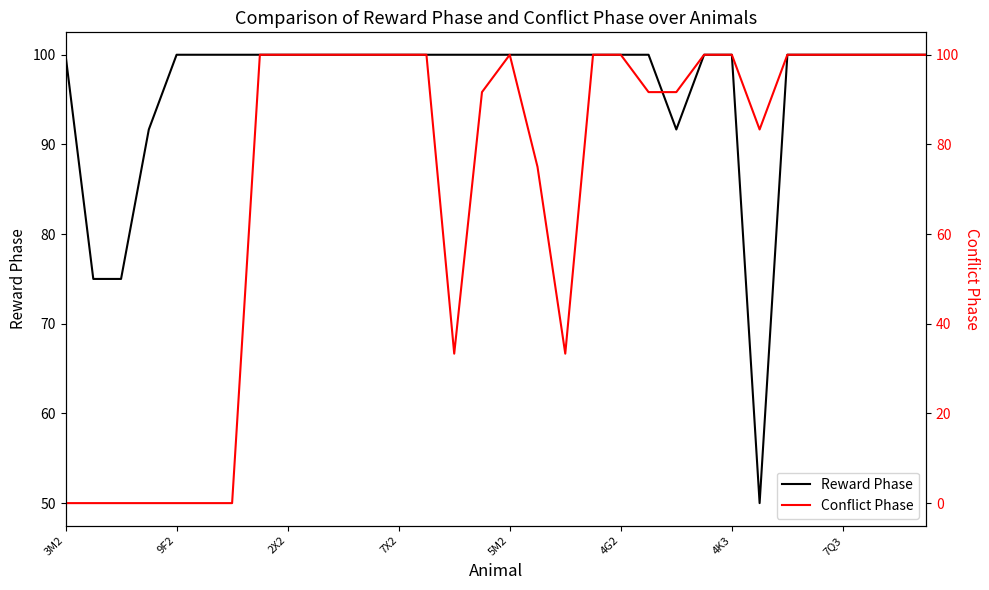

Is the value of Reward Phase at 7X2 greater than the value of Conflict Phase at 30?

No